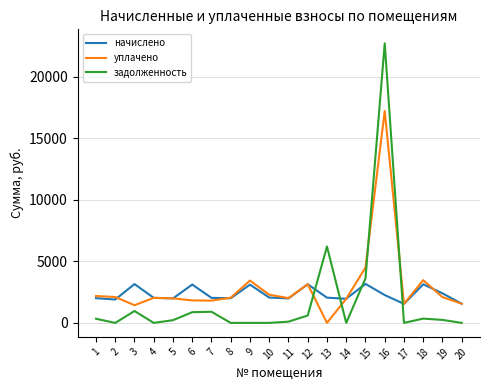

What is the difference between the maximum and minimum values in the начислено series?

1625.0